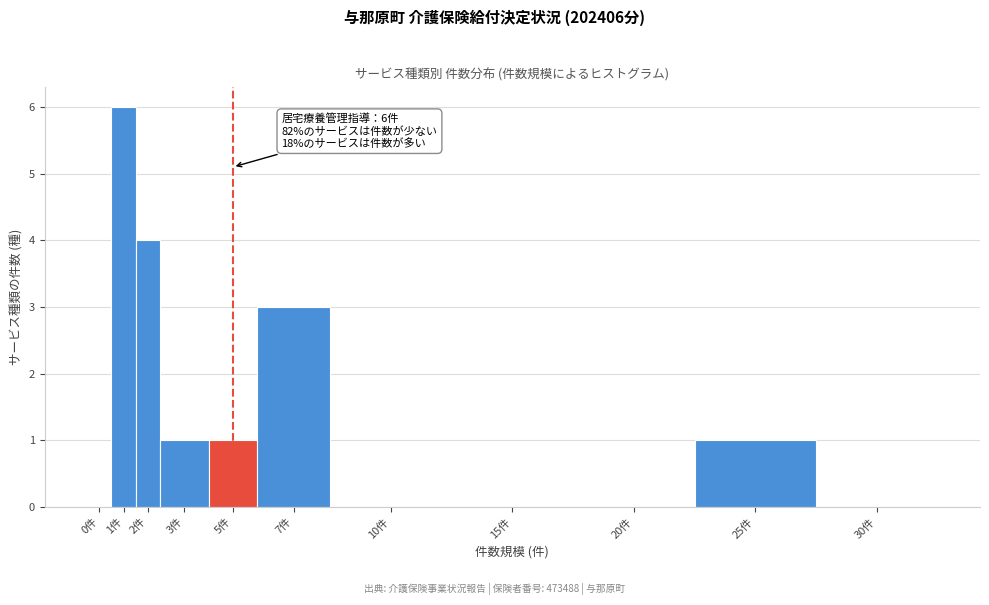

Reading left to right, transcribe all the data shown in this chart.

0件=0	1件=6	2件=4	3件=1	5件=1	7件=3	10件=0	15件=0	20件=0	25件=1	30件=0